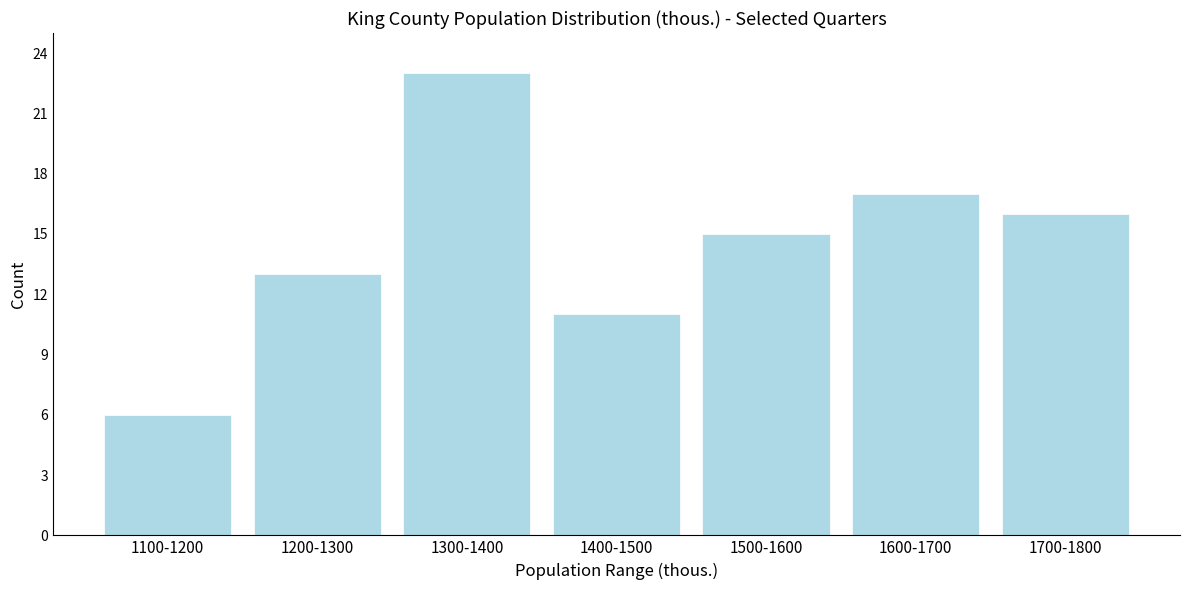

Reading right to left, transcribe all the data shown in this chart.

1700-1800=16	1600-1700=17	1500-1600=15	1400-1500=11	1300-1400=23	1200-1300=13	1100-1200=6